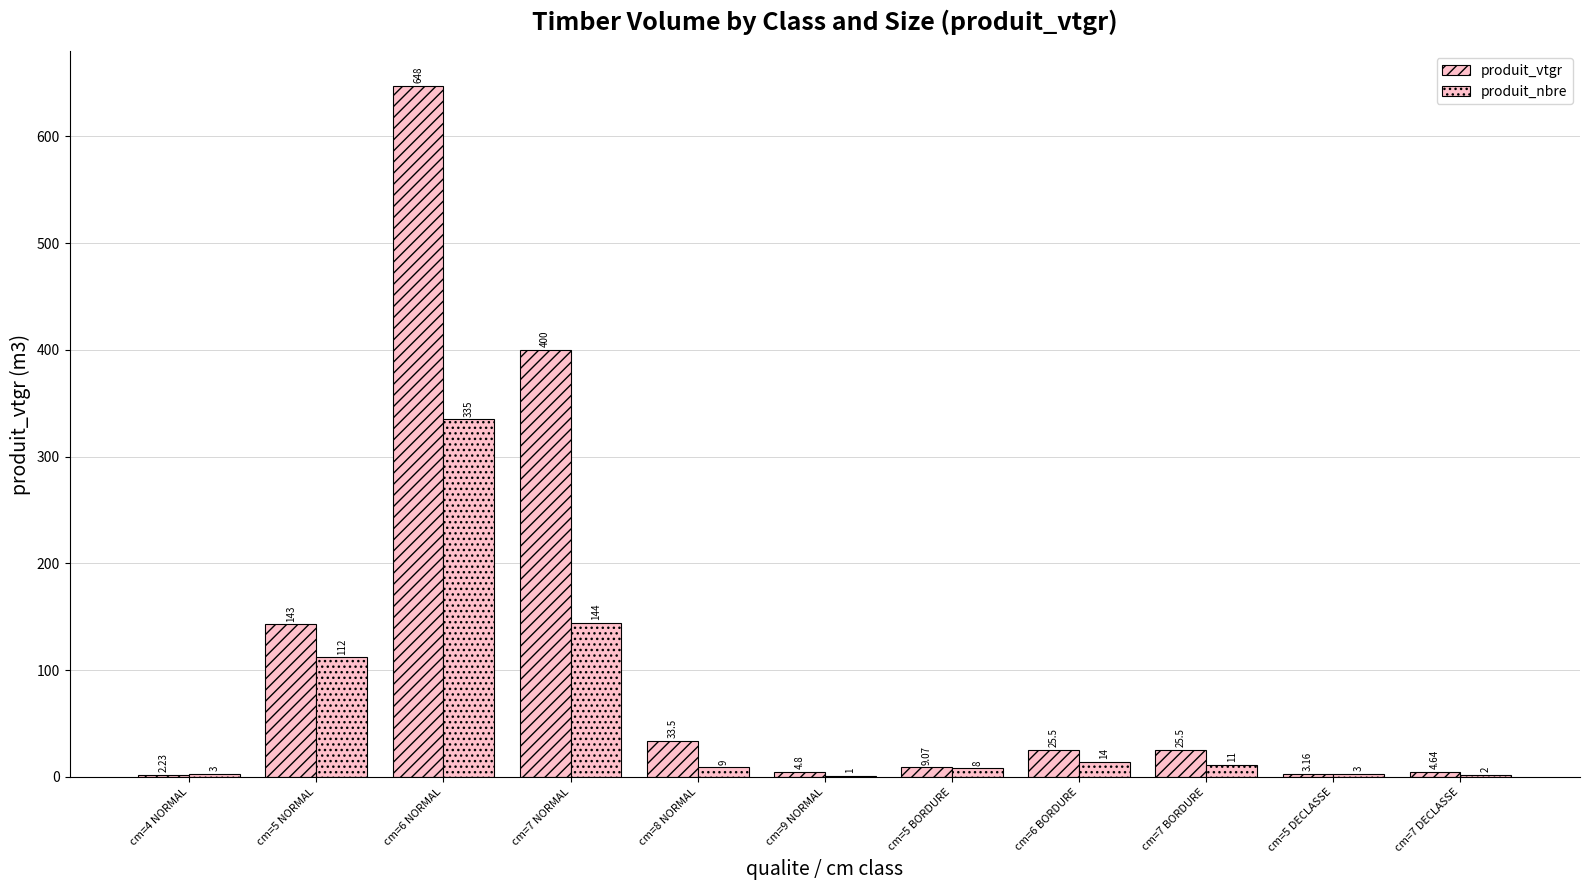

The produit_vtgr series shows 647.5 at cm=6 NORMAL. True or false?

True